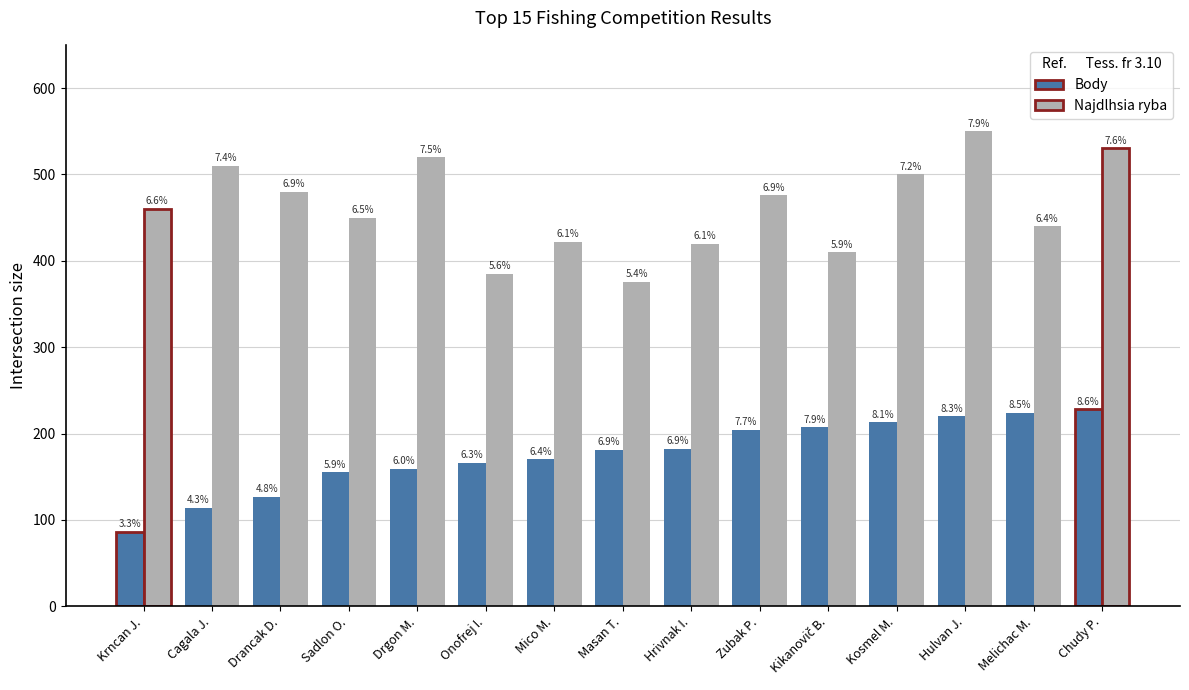

At how many categories does at least one series exceed 357?

15